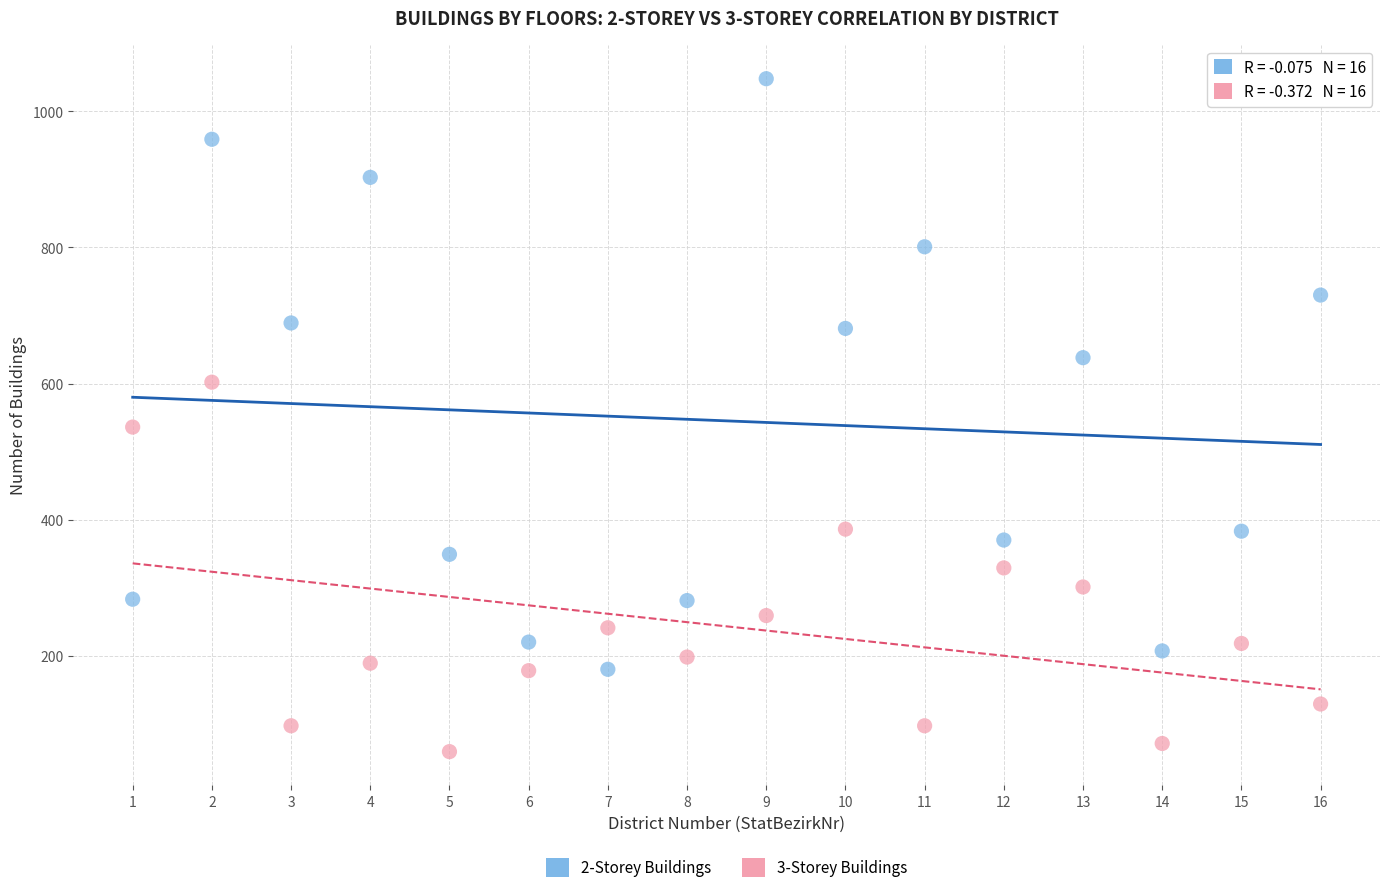

Which series contains the highest Y value?

2-Storey Buildings